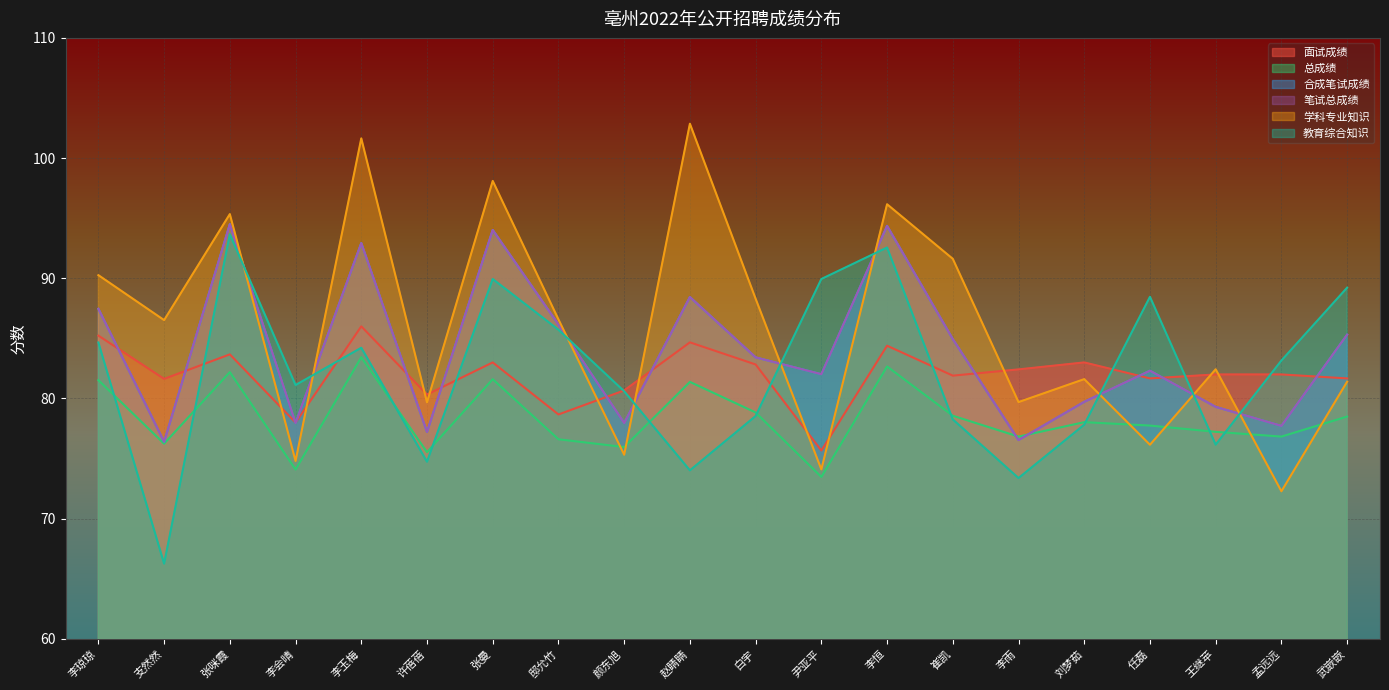

What is the greatest value displayed?

102.9